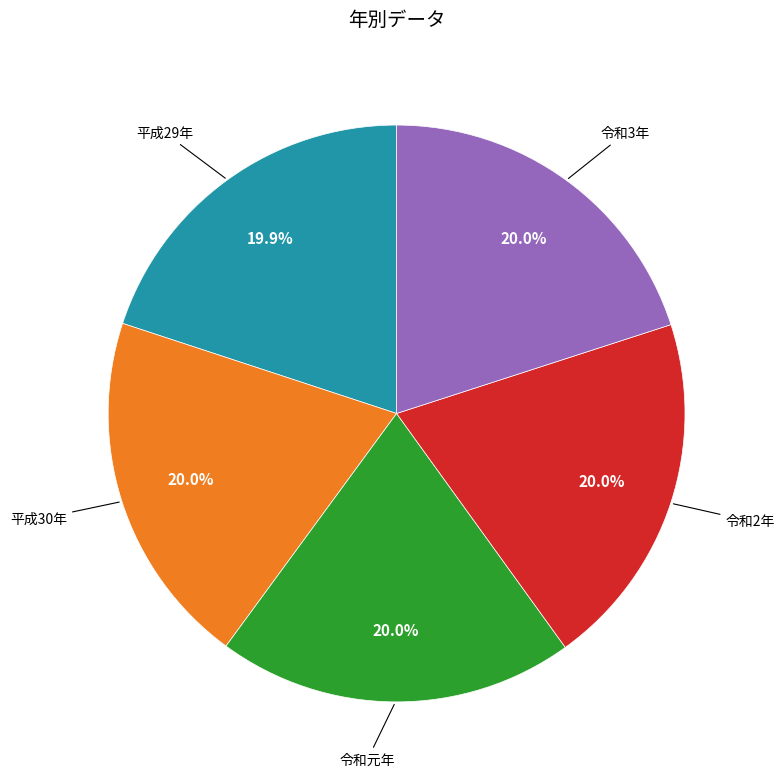

How much of the chart is everything except 令和2年?

80.0%